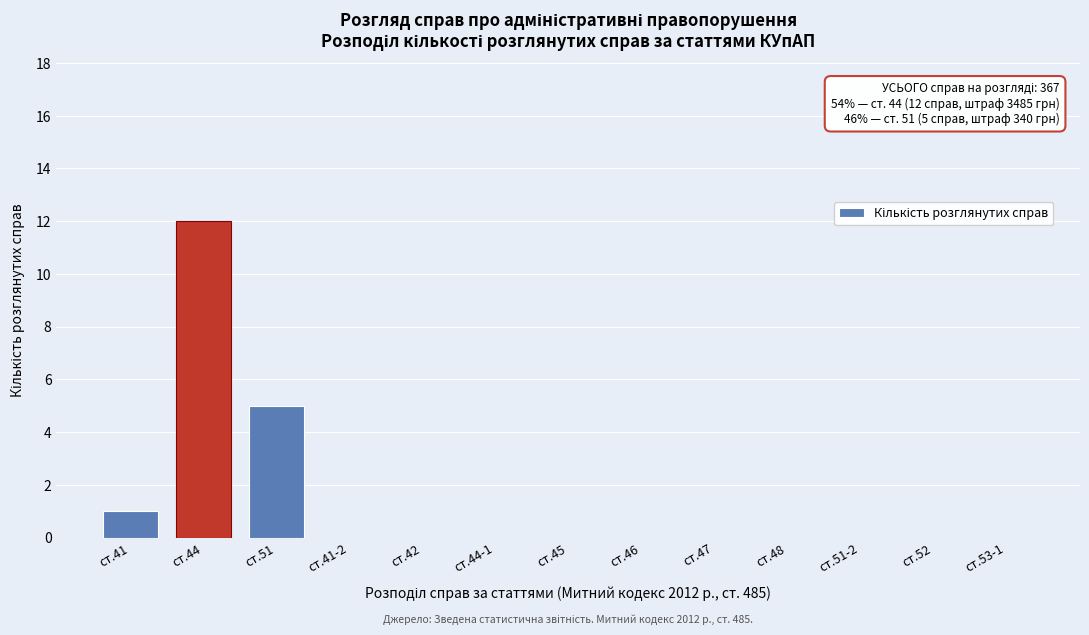

Reading left to right, what are all the values shown in this chart?

ст.41=1	ст.44=12	ст.51=5	ст.41-2=0	ст.42=0	ст.44-1=0	ст.45=0	ст.46=0	ст.47=0	ст.48=0	ст.51-2=0	ст.52=0	ст.53-1=0